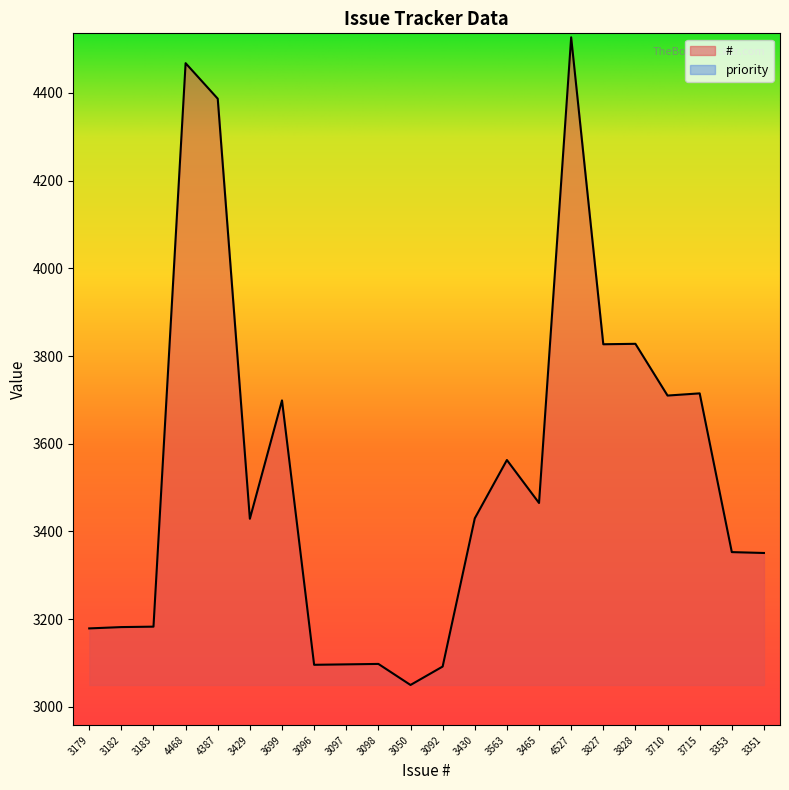

What is the label of the 16th point from the right?

3699